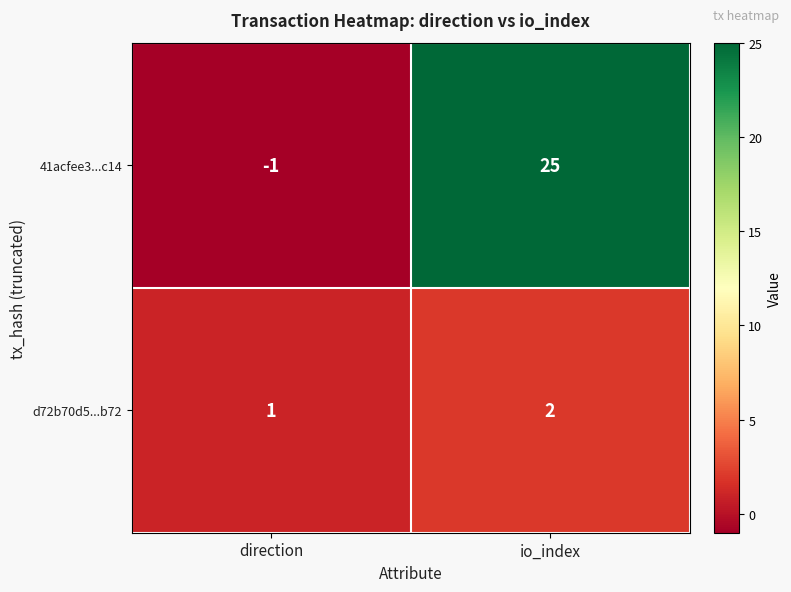

What is the sum of the d72b70d5...b72 values at direction and io_index?

3